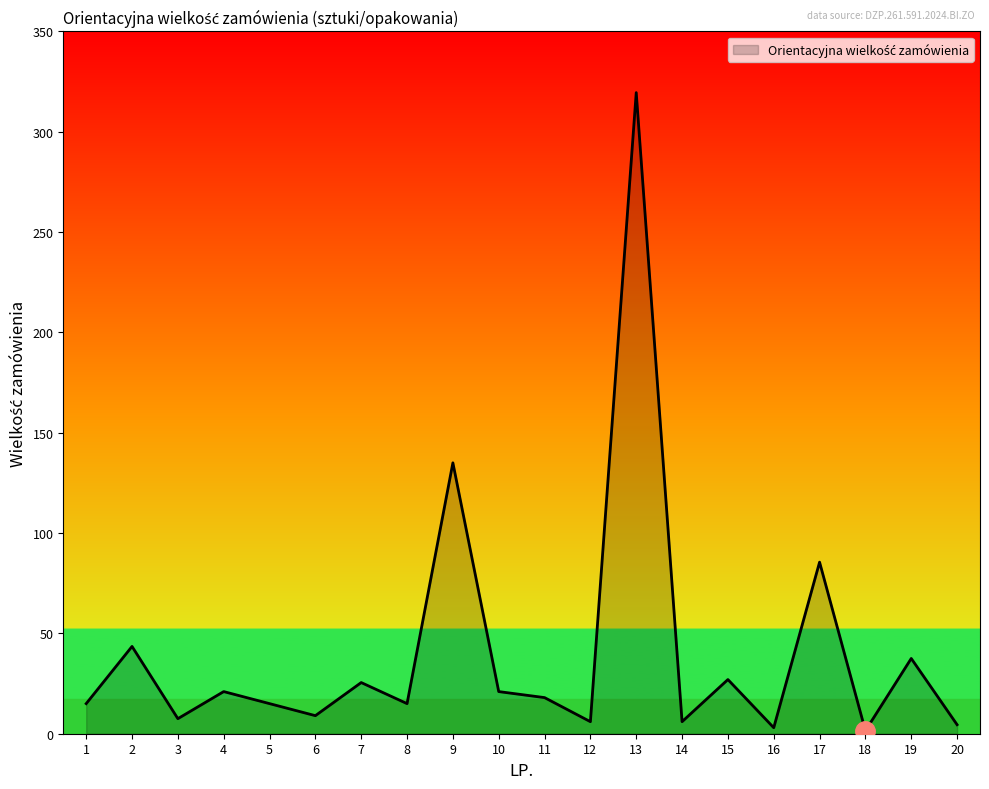

Approximately how many times larger is the value at 11 compared to 2?

0.4